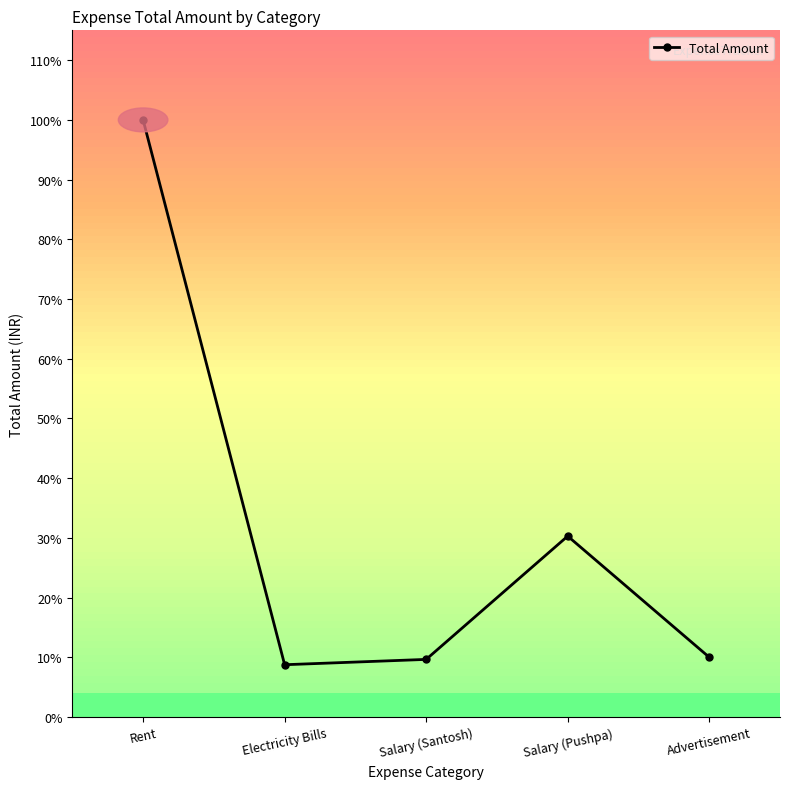

How many interior local peaks (higher than both neighbors) does the data have?

1